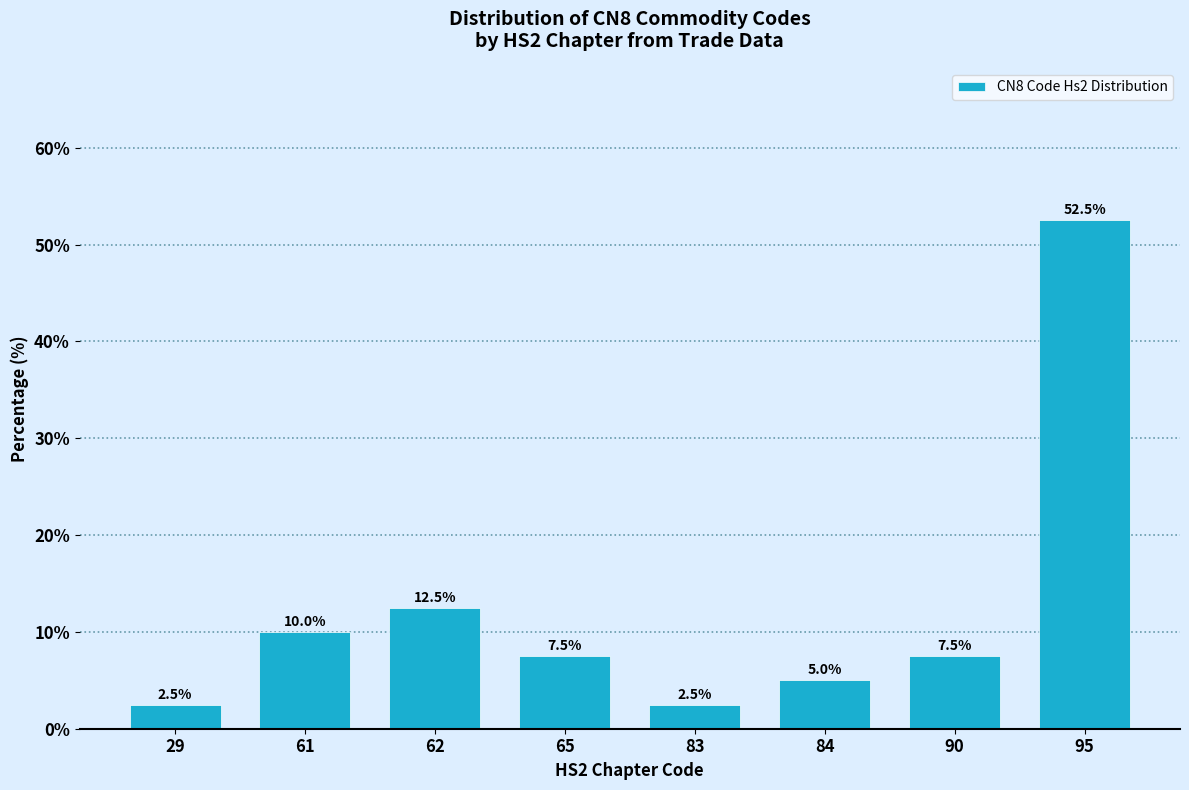

Reading right to left, extract all data points from this chart.

95=52.5	90=7.5	84=5.0	83=2.5	65=7.5	62=12.5	61=10.0	29=2.5